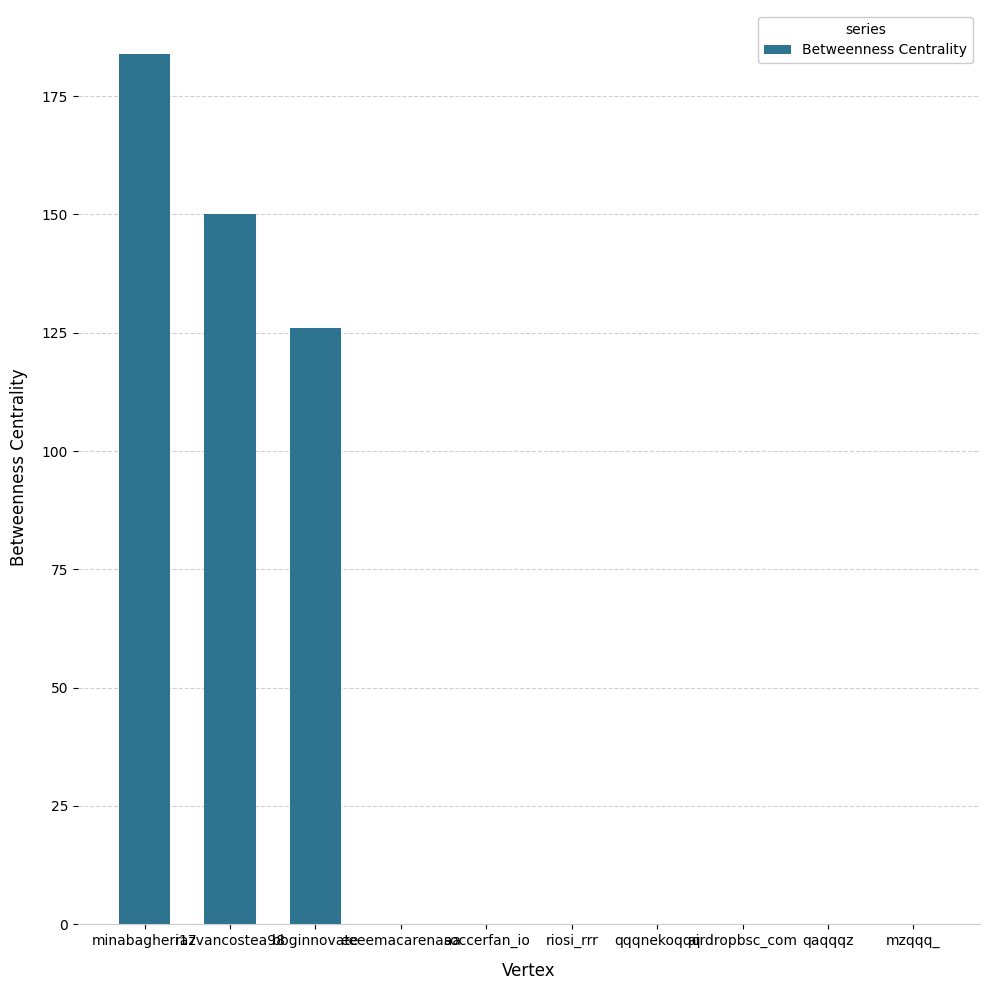

Where is the data nearest to the value 92?

bbginnovate